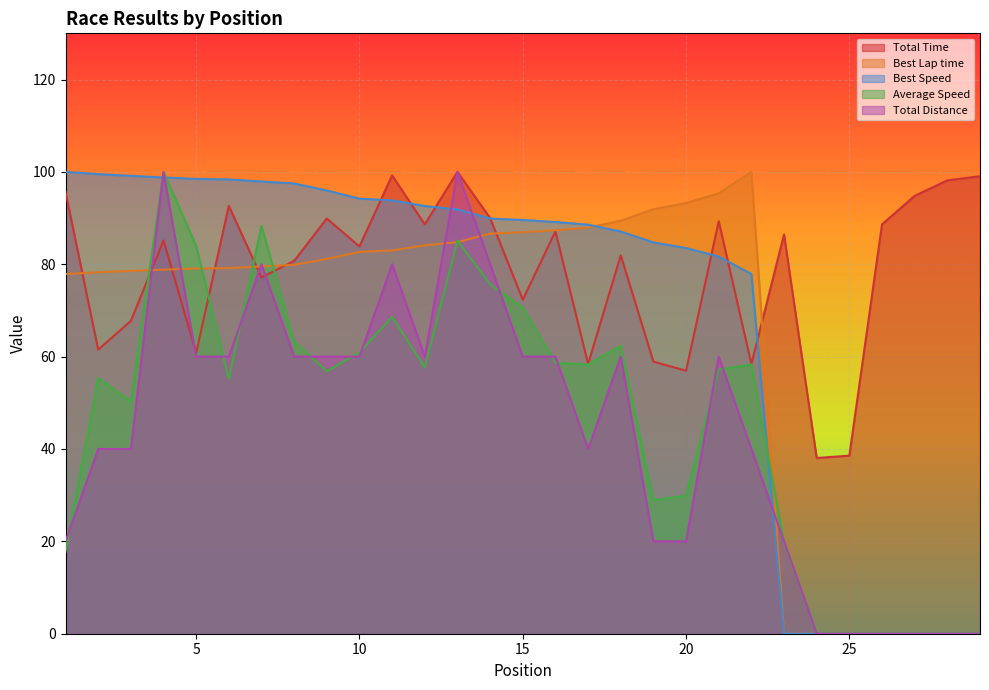

What is the average value of the Total Distance series?

44.1